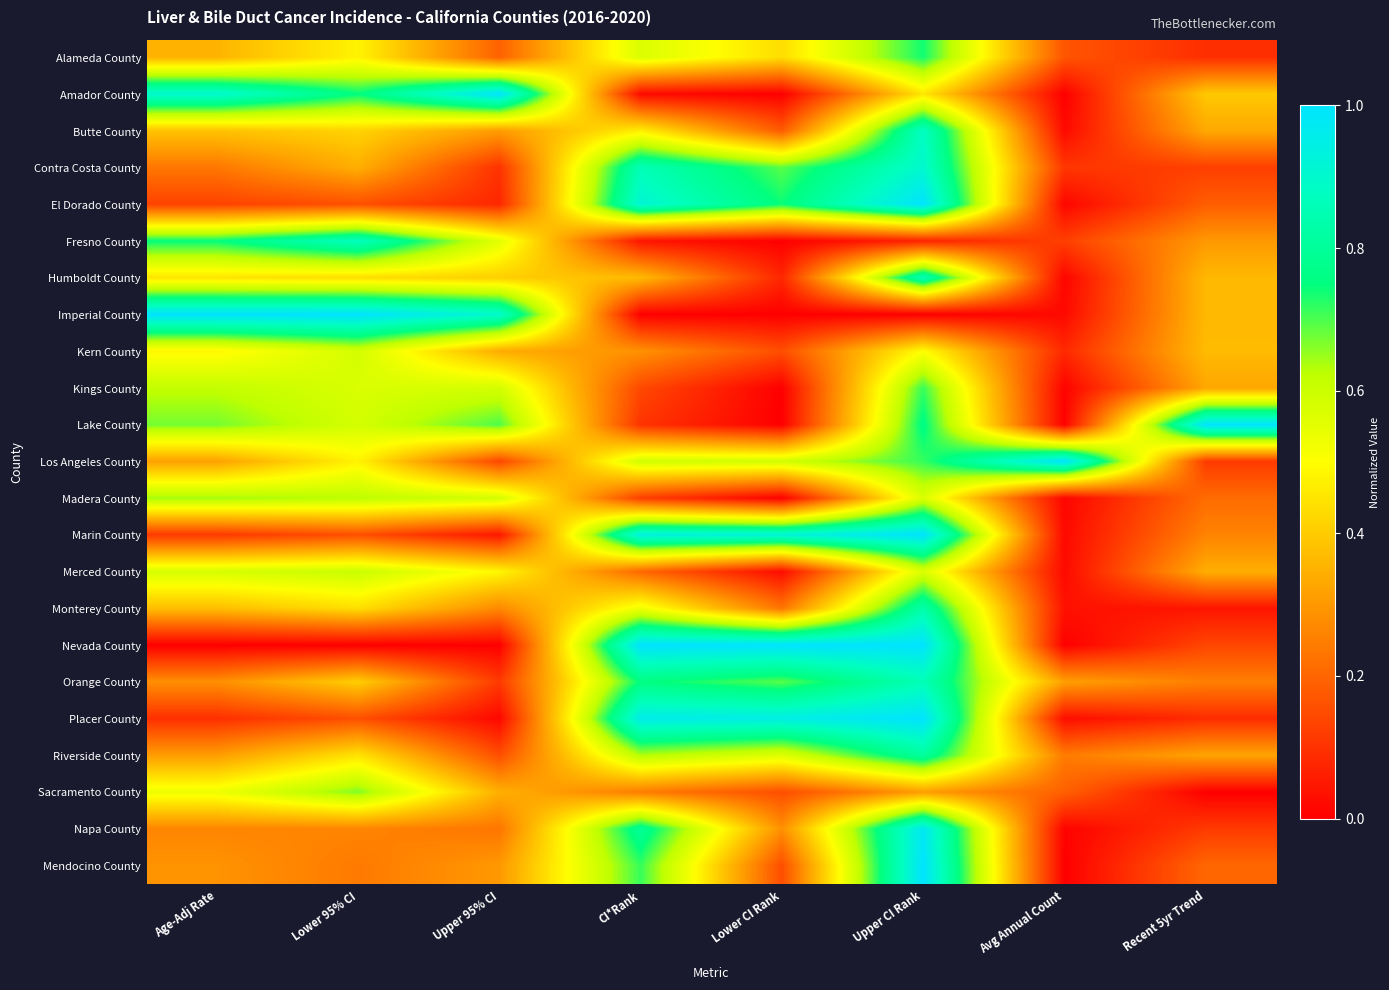

Which label corresponds to the largest value in the chart?

Upper 95% CI